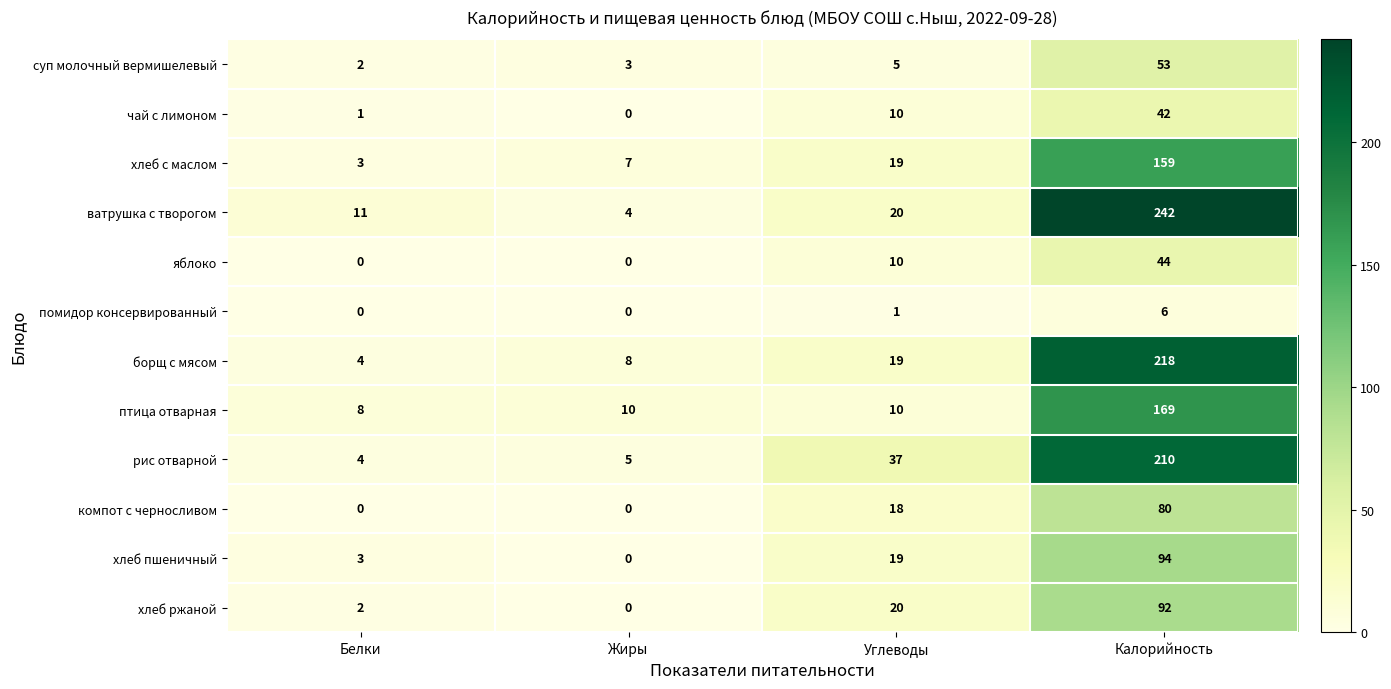

At which category is the sum across all series the highest?

Калорийность